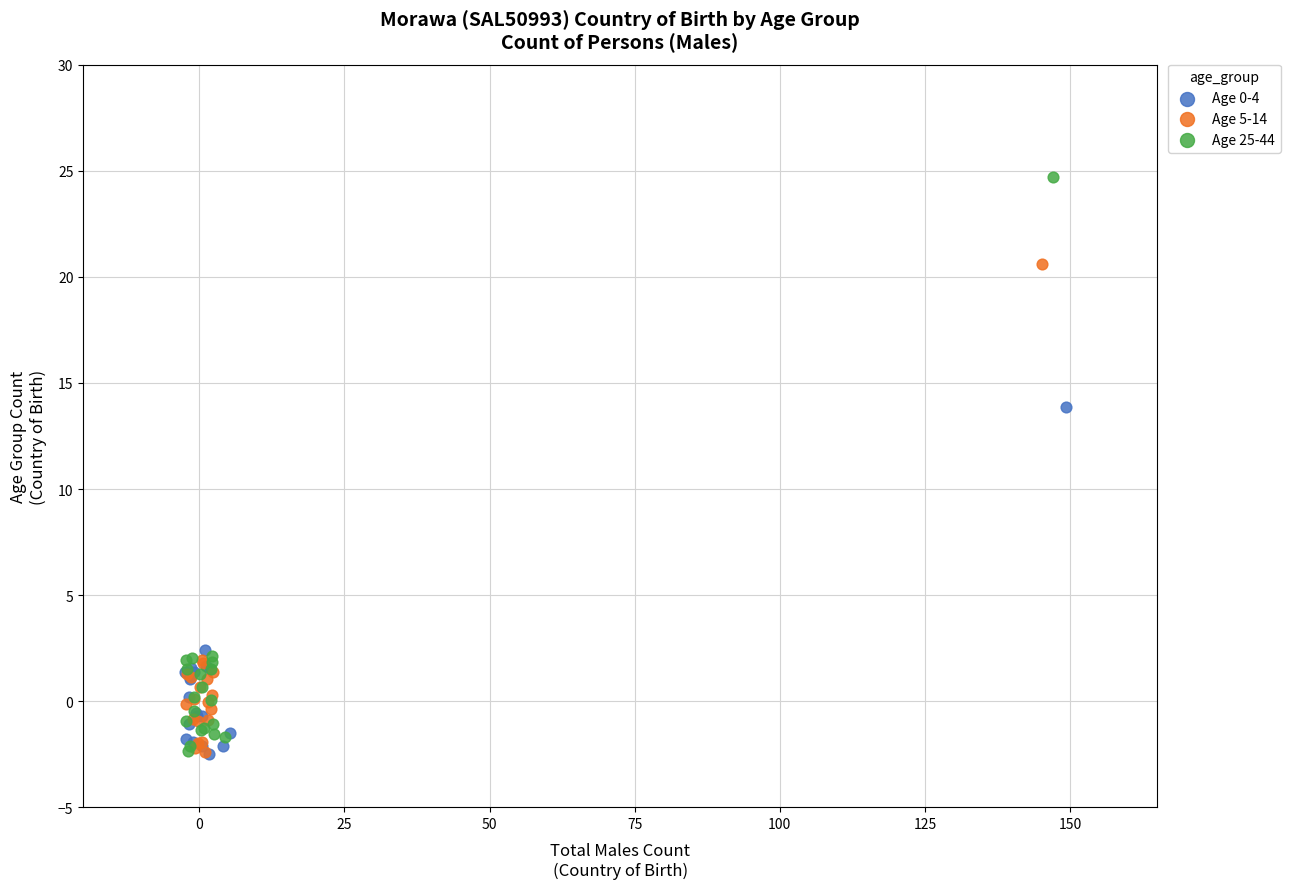

Which series has the largest Y range (max minus min)?

Age 25-44